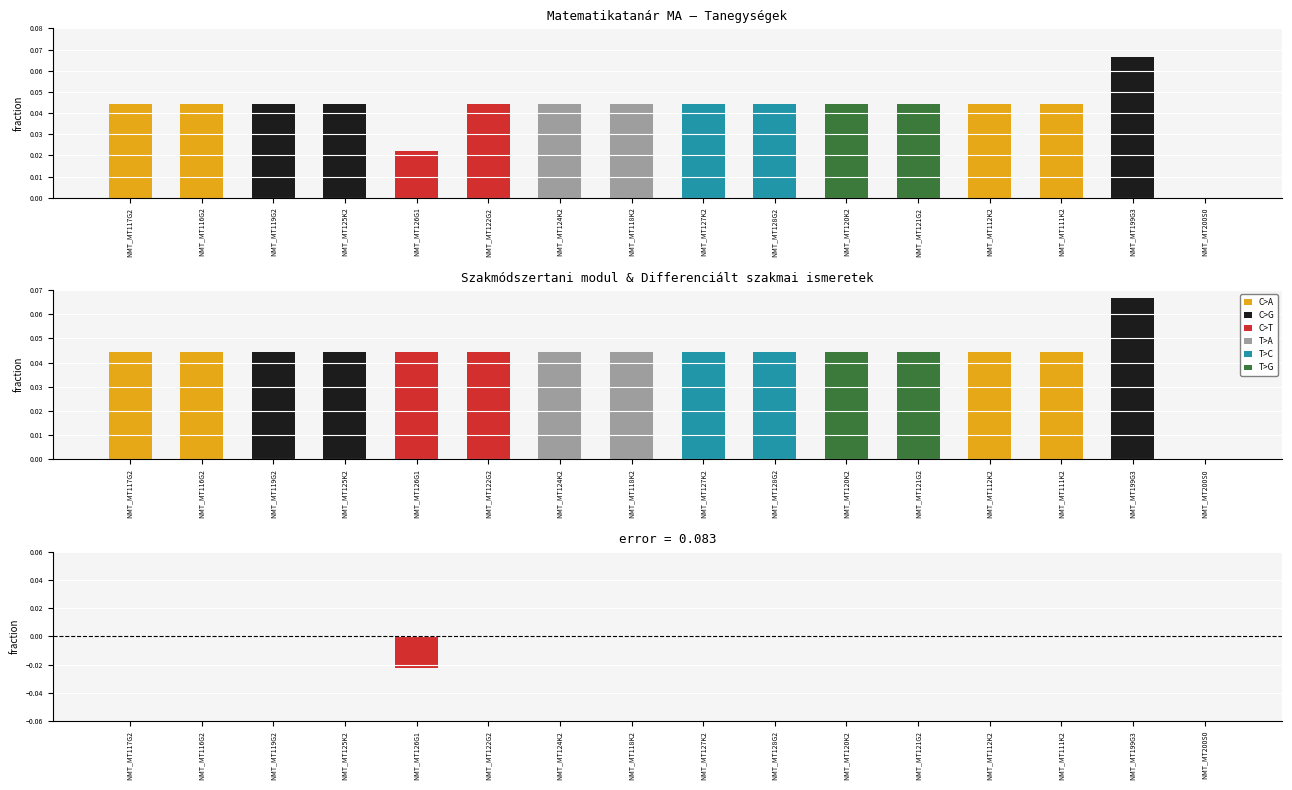

Reading left to right, what are all the values shown in this chart?

Kredit (normalized): NMT_MT117G2=0.0	NMT_MT116G2=0.0	NMT_MT119G2=0.0	NMT_MT125K2=0.0	NMT_MT126G1=0.0	NMT_MT122G2=0.0	NMT_MT124K2=0.0	NMT_MT118K2=0.0	NMT_MT127K2=0.0	NMT_MT128G2=0.0	NMT_MT120K2=0.0	NMT_MT121G2=0.0	NMT_MT112K2=0.0	NMT_MT111K2=0.0	NMT_MT199G3=0.1	NMT_MT200S0=0.0
Heti tanóra (normalized): NMT_MT117G2=0.0	NMT_MT116G2=0.0	NMT_MT119G2=0.0	NMT_MT125K2=0.0	NMT_MT126G1=0.0	NMT_MT122G2=0.0	NMT_MT124K2=0.0	NMT_MT118K2=0.0	NMT_MT127K2=0.0	NMT_MT128G2=0.0	NMT_MT120K2=0.0	NMT_MT121G2=0.0	NMT_MT112K2=0.0	NMT_MT111K2=0.0	NMT_MT199G3=0.1	NMT_MT200S0=0.0
error: NMT_MT117G2=0.0	NMT_MT116G2=0.0	NMT_MT119G2=0.0	NMT_MT125K2=0.0	NMT_MT126G1=-0.0	NMT_MT122G2=0.0	NMT_MT124K2=0.0	NMT_MT118K2=0.0	NMT_MT127K2=0.0	NMT_MT128G2=0.0	NMT_MT120K2=0.0	NMT_MT121G2=0.0	NMT_MT112K2=0.0	NMT_MT111K2=0.0	NMT_MT199G3=0.0	NMT_MT200S0=0.0